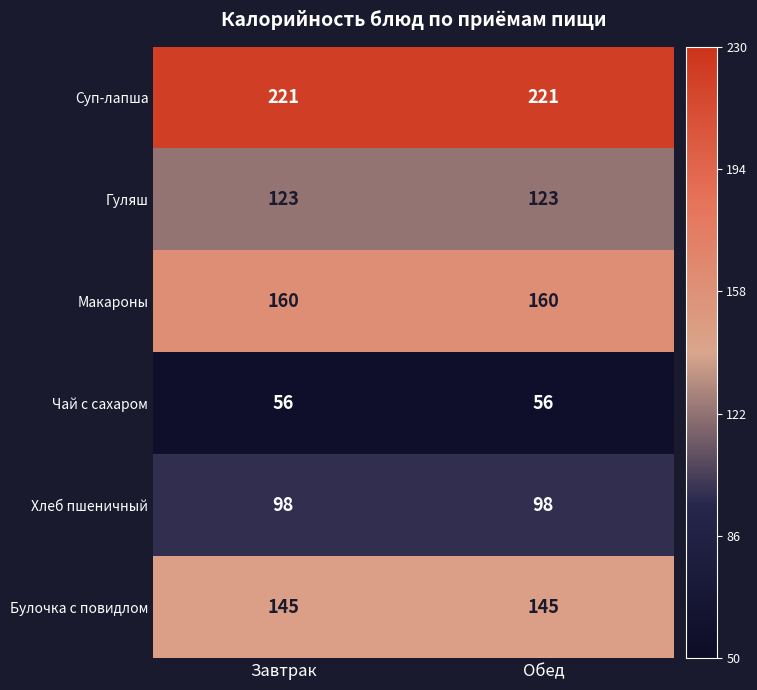

What is the difference between the highest and lowest values at Завтрак?

165